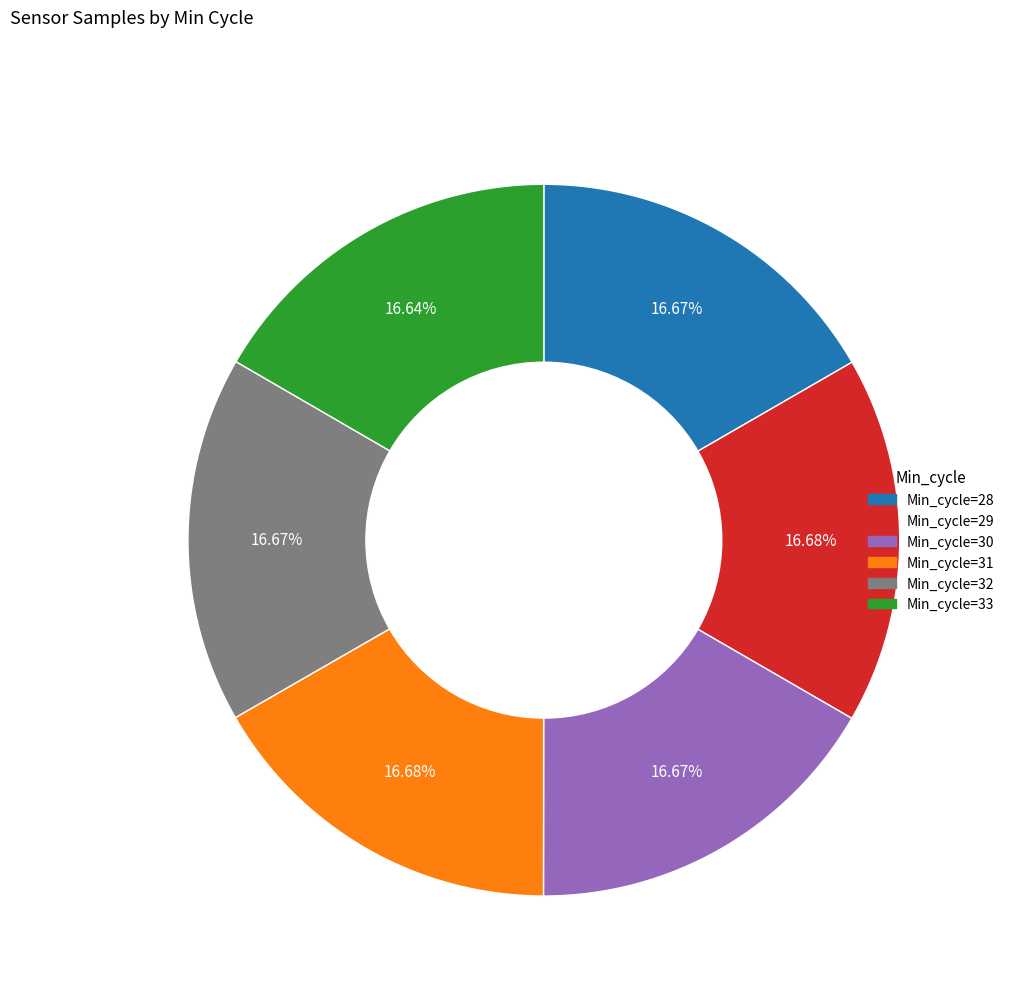

What is the ratio of the value at Min_cycle=28 to the value at Min_cycle=33?

1.0